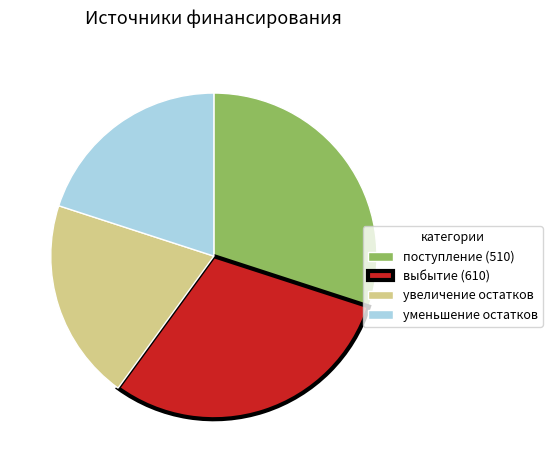

Approximately how many times larger is the value at увеличение остатков compared to поступление (510)?

0.7